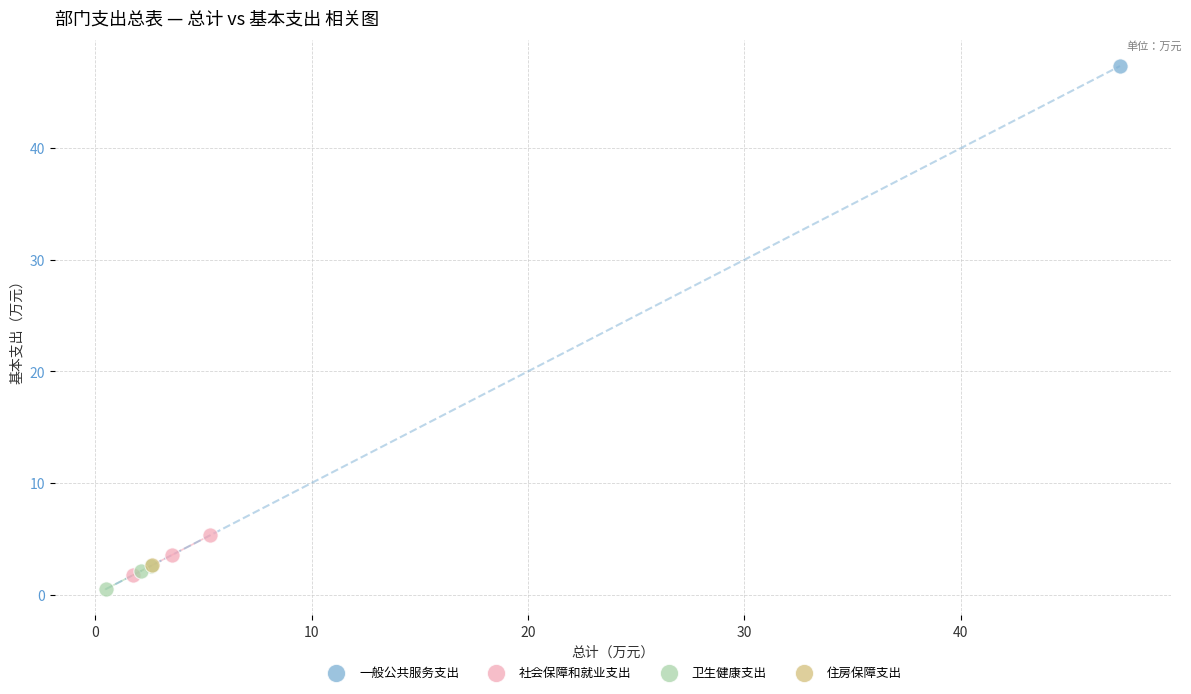

What are all the series names shown in the legend?

一般公共服务支出, 社会保障和就业支出, 卫生健康支出, 住房保障支出